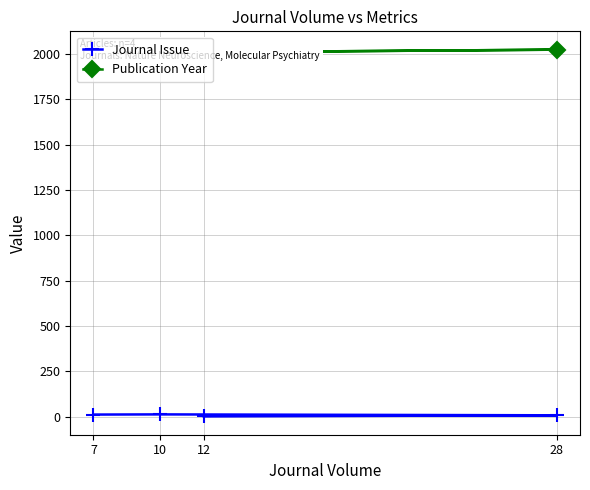

What is the label of the 3rd point from the right?

10